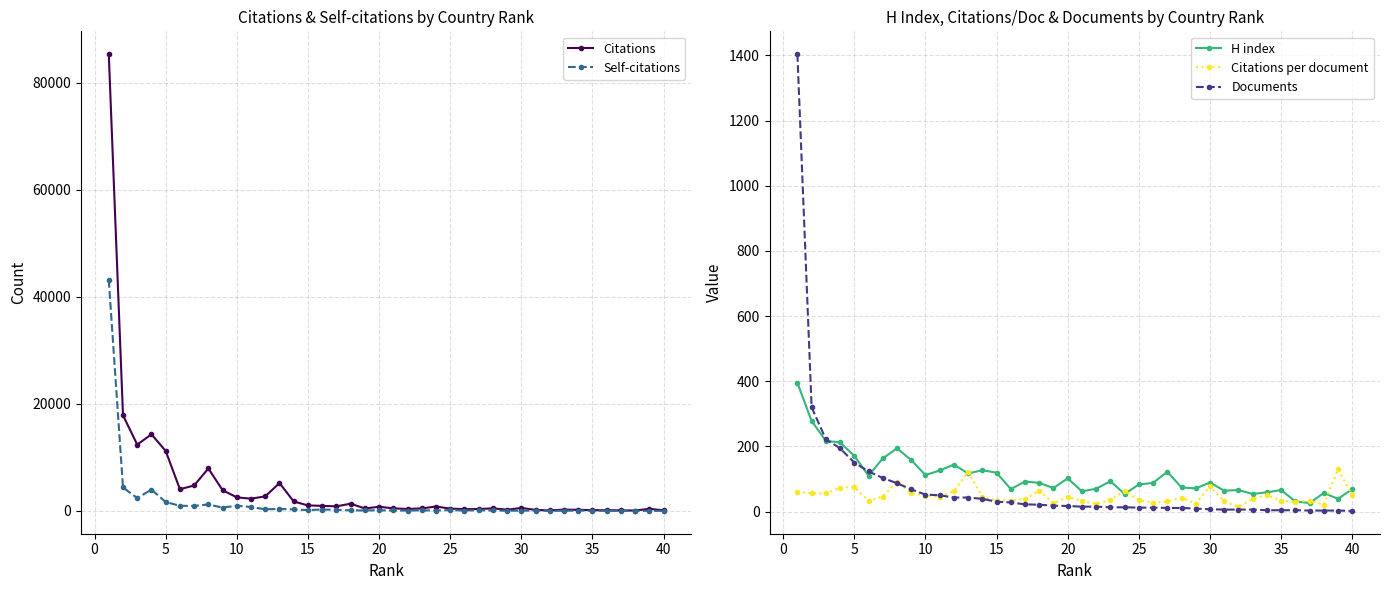

What is the maximum value for Citations per document?

129.7